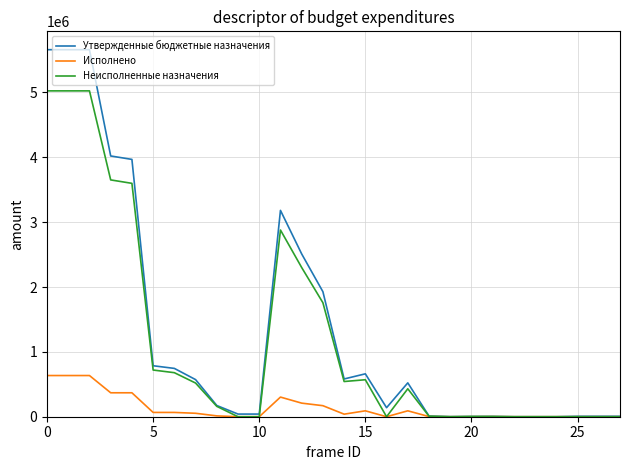

List the series in order of their peak value, highest first.

Утвержденные бюджетные назначения, Неисполненные назначения, Исполнено